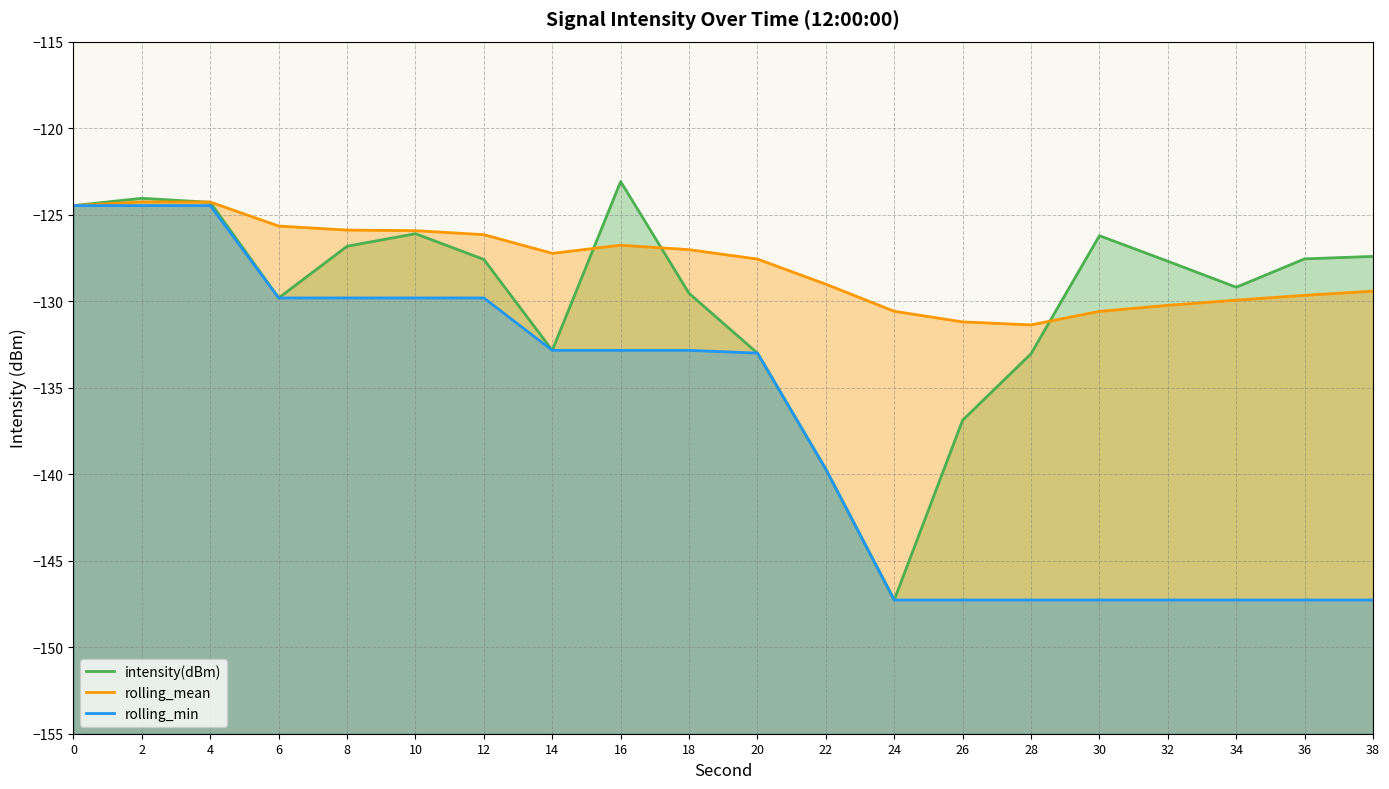

What are all the series names shown in the legend?

intensity(dBm), rolling_mean, rolling_min